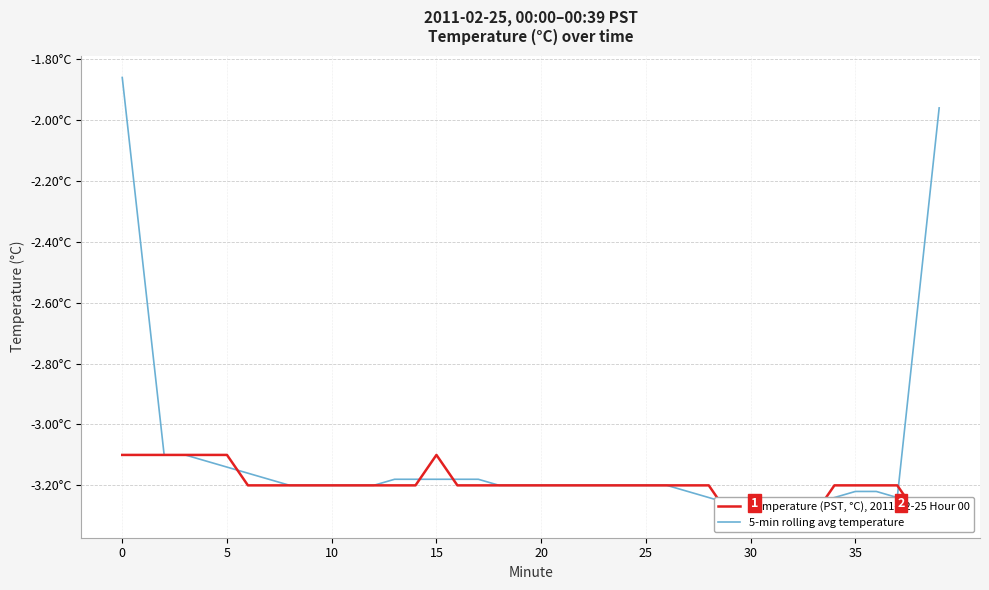

What is the label of the 13th point from the right?

27